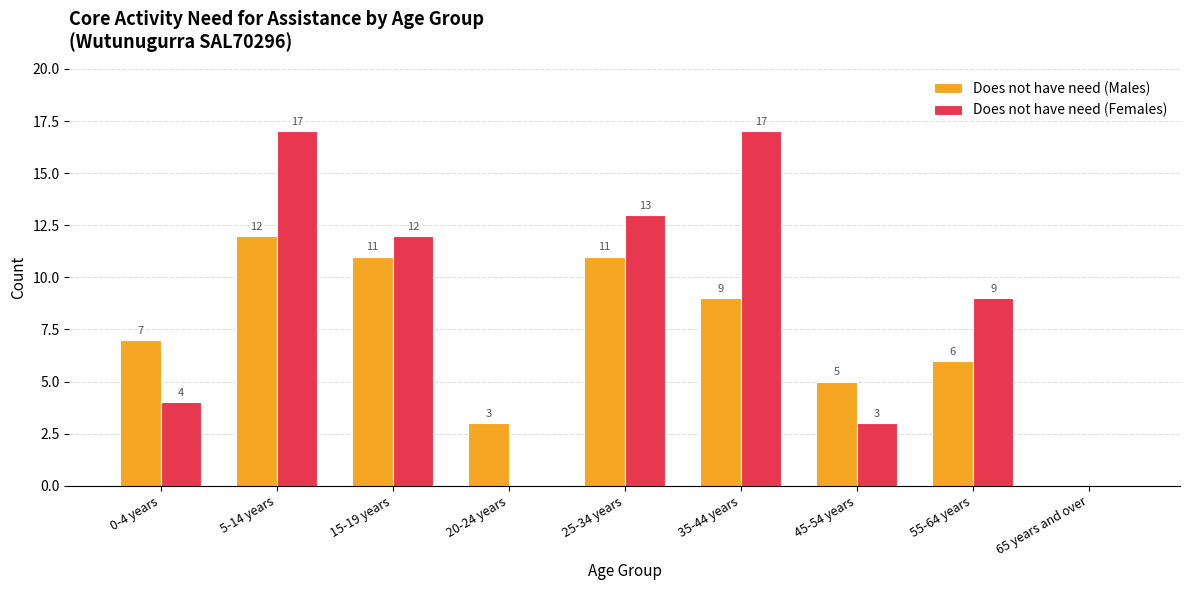

How many series are shown in this chart?

2